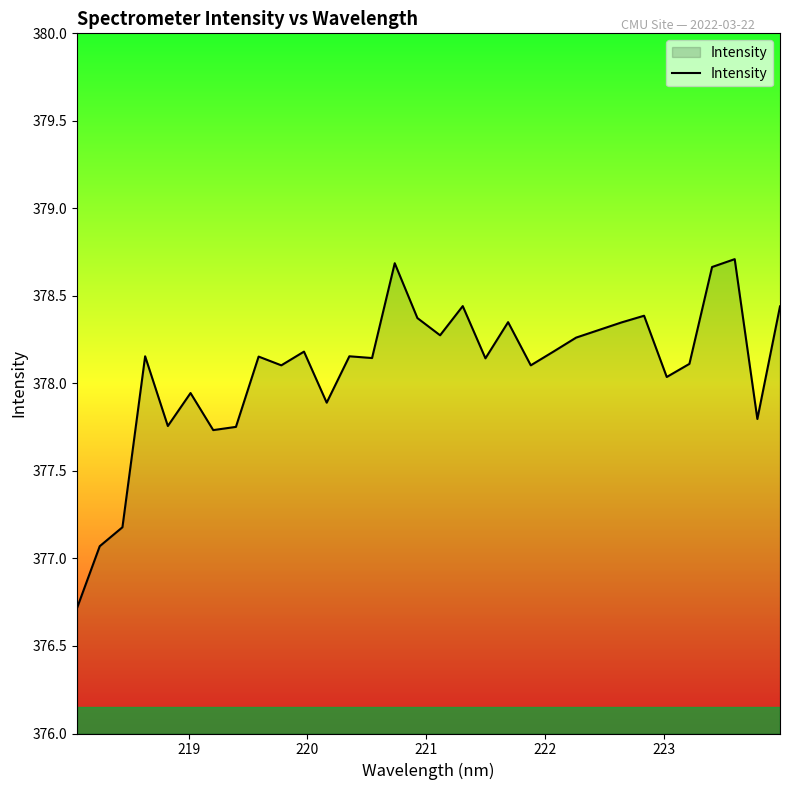

Count the number of values greater than 378.

23